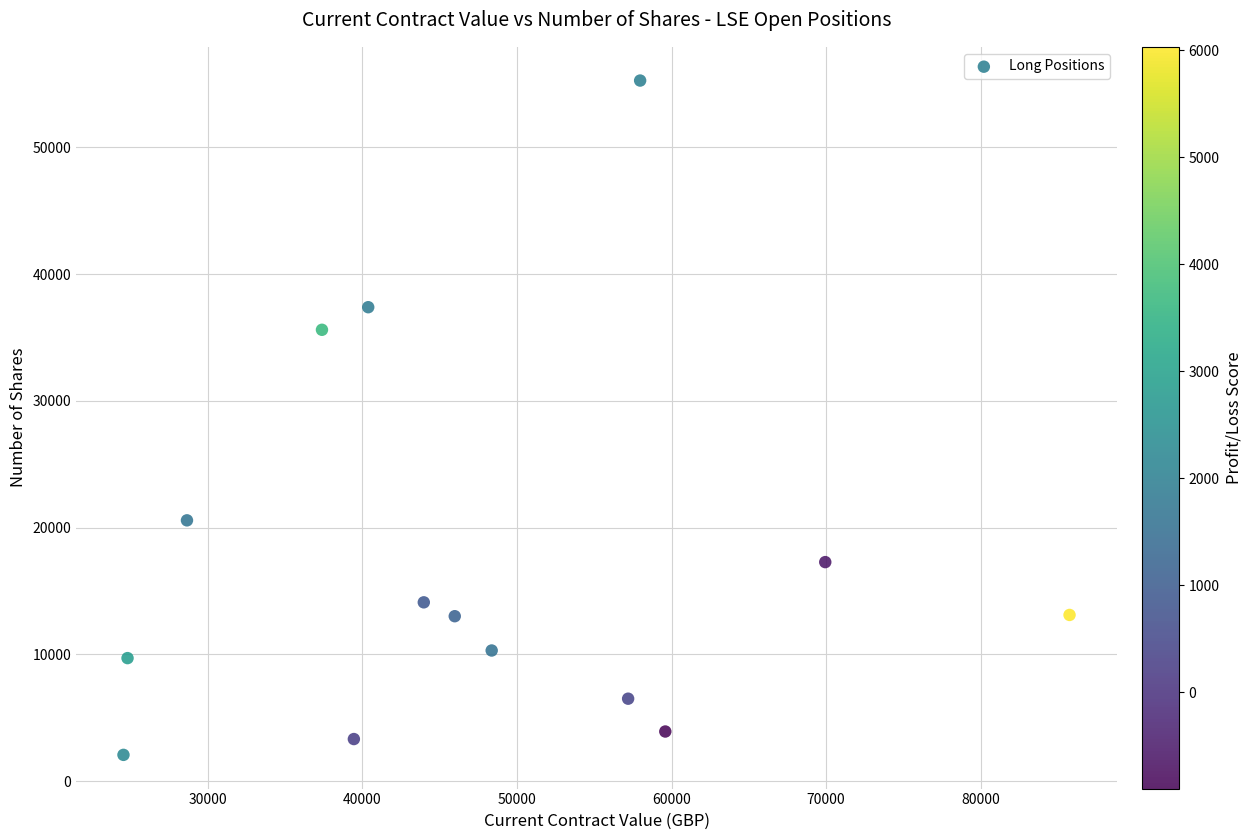

What Y value in the scatter plot is closest to 28666?

35600